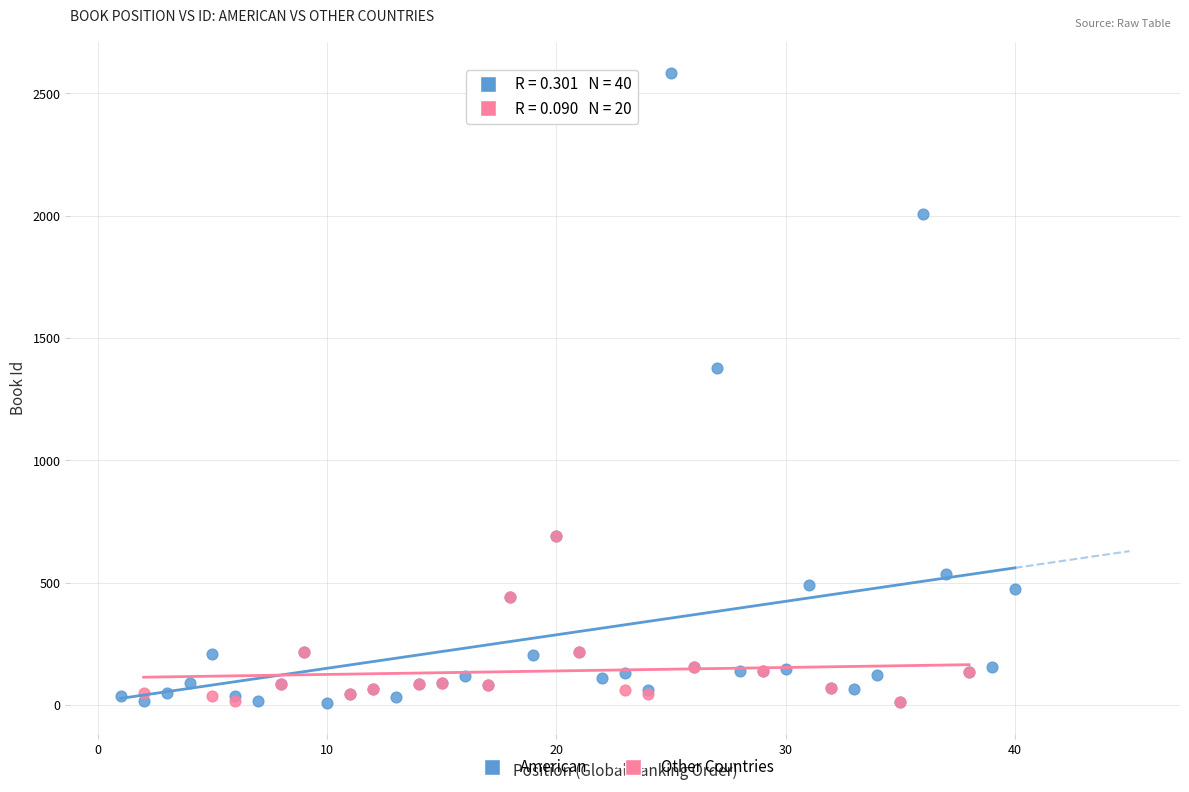

Which series reaches the maximum Y coordinate?

American